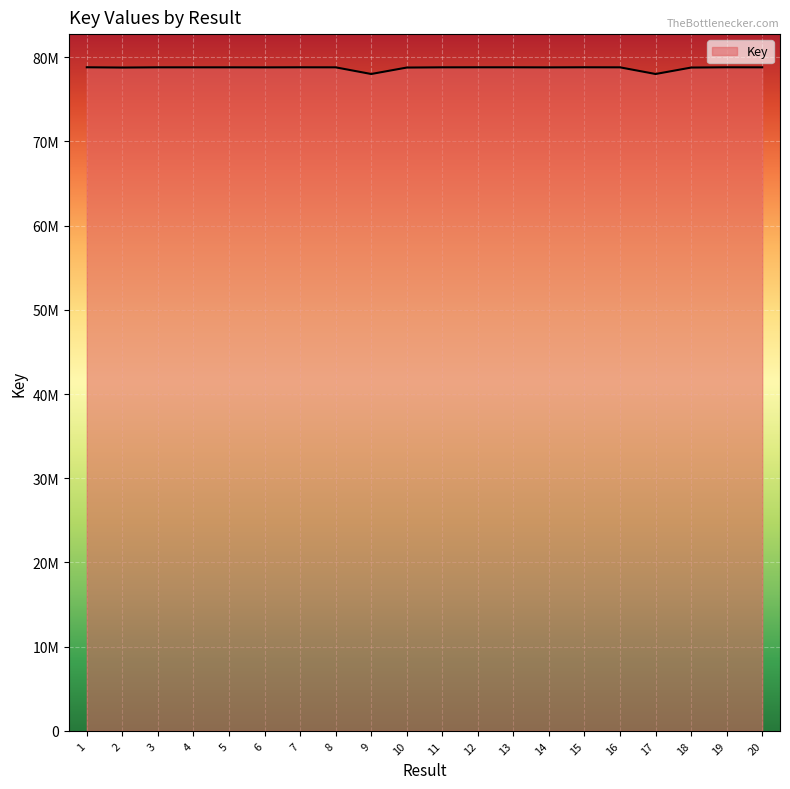

Which category has the highest value across all series?

15